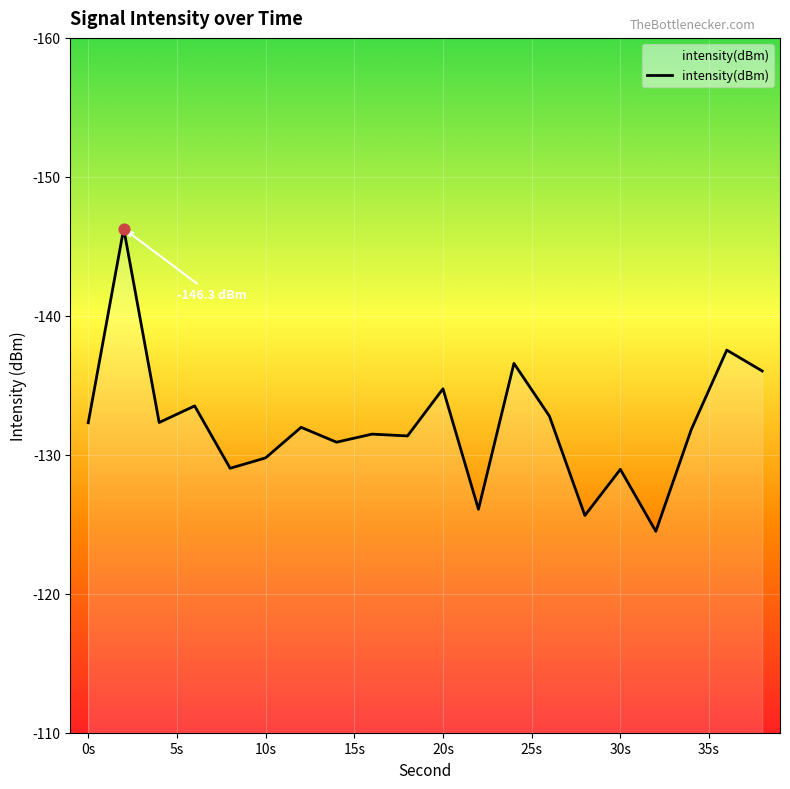

What is the maximum value shown in the chart?

-124.5